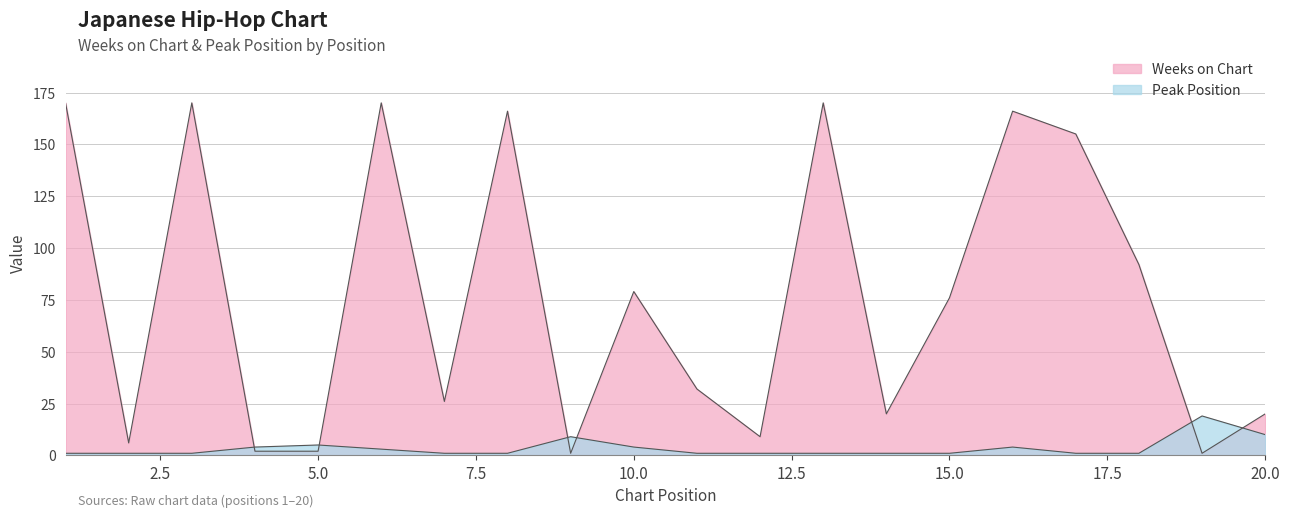

Is the value of Peak Position at 1 greater than the value of Weeks on Chart at 3?

No